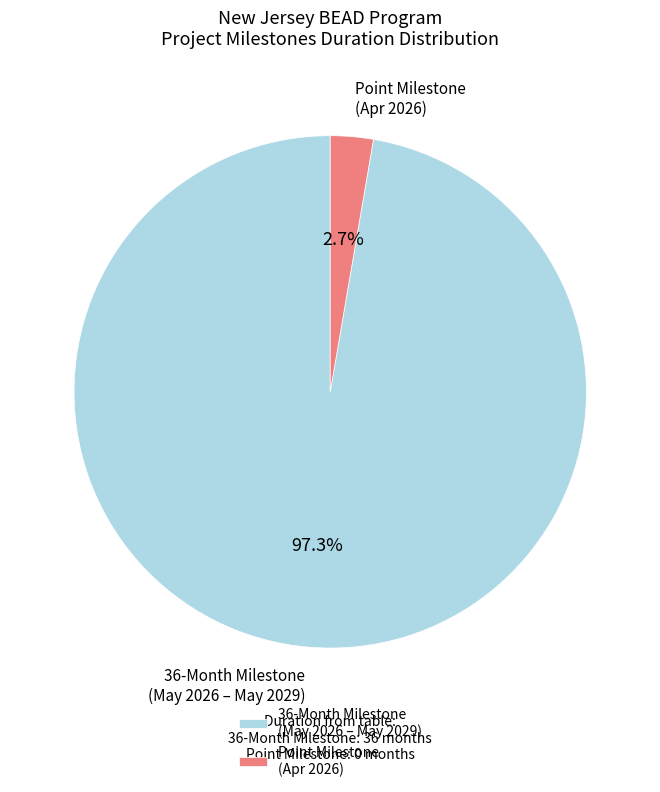

Approximately how many times larger is the value at 36-Month Milestone (May 2026 – May 2029) compared to Point Milestone (Apr 2026)?

36.0